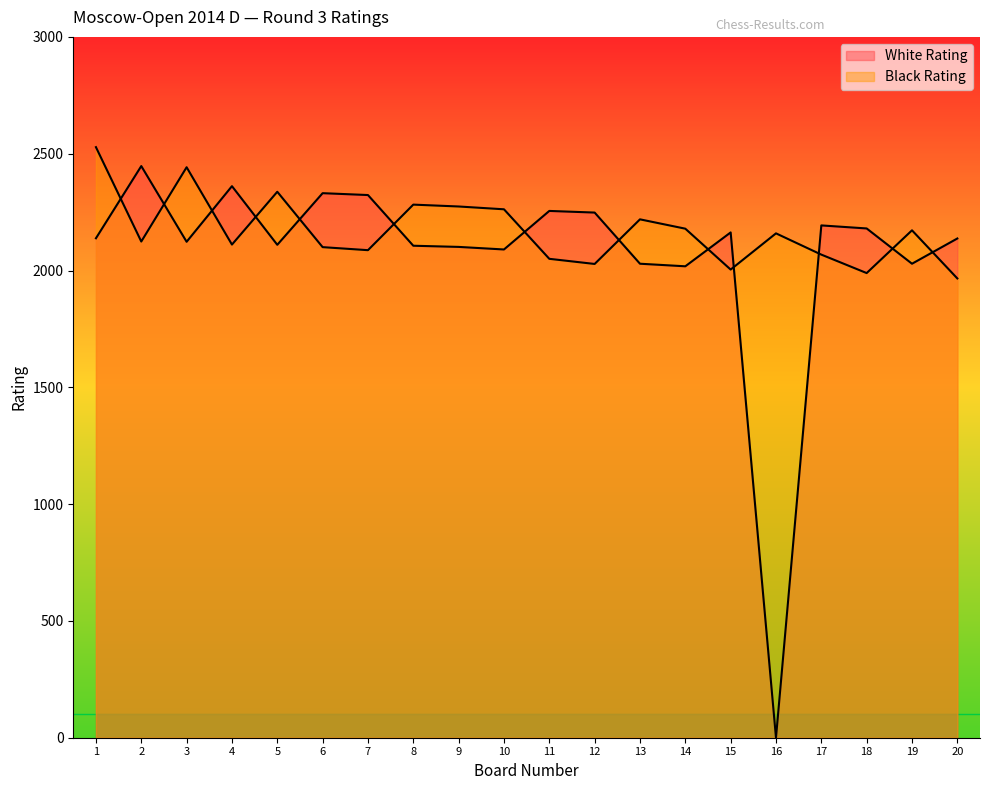

Reading left to right, transcribe all the data shown in this chart.

White Rating: 2138	2447	2123	2361	2110	2331	2323	2106	2101	2090	2255	2248	2029	2018	2163	0	2193	2180	2029	2137
Black Rating: 2528	2124	2442	2111	2337	2100	2087	2282	2274	2262	2050	2028	2219	2179	2004	2159	2068	1989	2172	1966